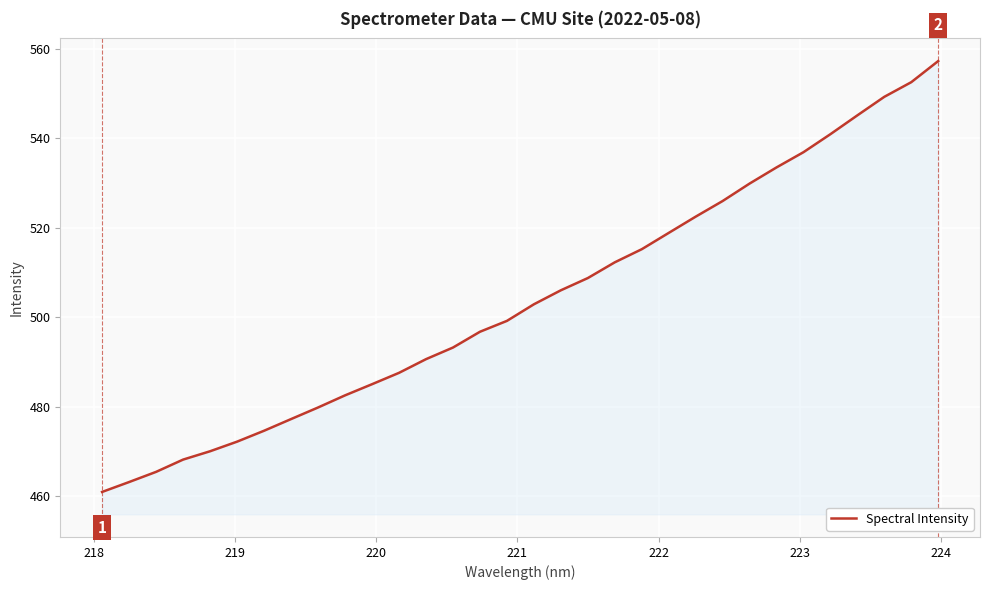

What is the difference between the maximum and minimum values?

96.3